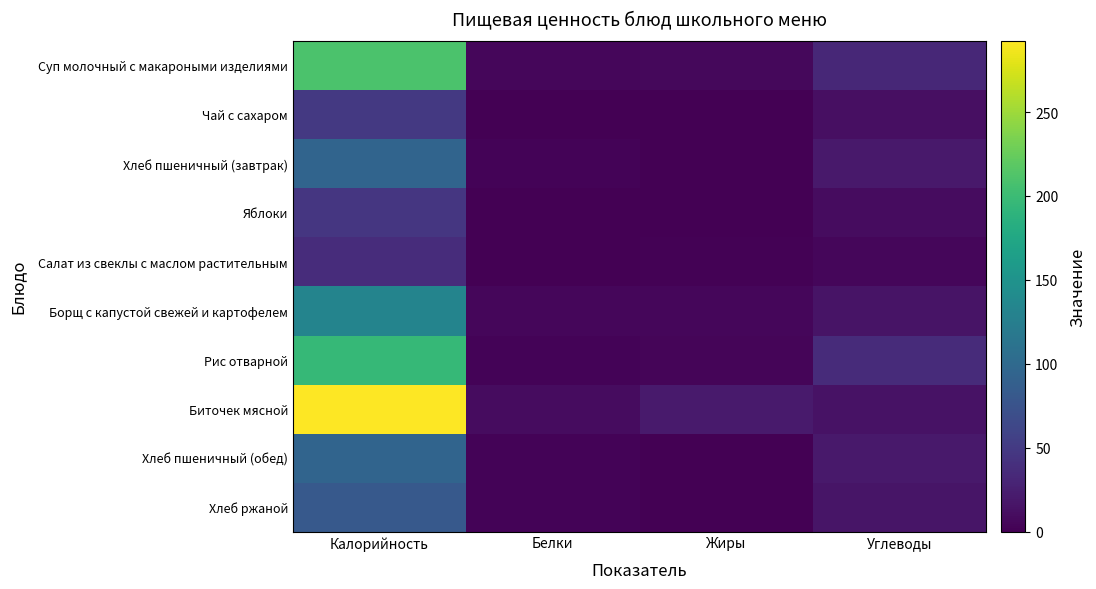

Reading right to left, what are all the values shown in this chart?

Суп молочный с макароными изделиями: Углеводы=32.1	Жиры=6.6	Белки=5.5	Калорийность=209.4
Чай с сахаром: Углеводы=12.3	Жиры=0.0	Белки=0.2	Калорийность=48.9
Хлеб пшеничный (завтрак): Углеводы=20.1	Жиры=0.2	Белки=3.1	Калорийность=94.7
Яблоки: Углеводы=9.7	Жиры=0.4	Белки=0.4	Калорийность=46.7
Салат из свеклы с маслом растительным: Углеводы=5.0	Жиры=1.6	Белки=0.9	Калорийность=37.2
Борщ с капустой свежей и картофелем: Углеводы=15.0	Жиры=5.6	Белки=4.9	Калорийность=132.0
Рис отварной: Углеводы=36.2	Жиры=4.4	Белки=3.4	Калорийность=196.2
Биточек мясной: Углеводы=14.1	Жиры=21.3	Белки=10.0	Калорийность=292.6
Хлеб пшеничный (обед): Углеводы=20.1	Жиры=0.2	Белки=3.1	Калорийность=94.7
Хлеб ржаной: Углеводы=17.0	Жиры=0.4	Белки=2.6	Калорийность=81.6